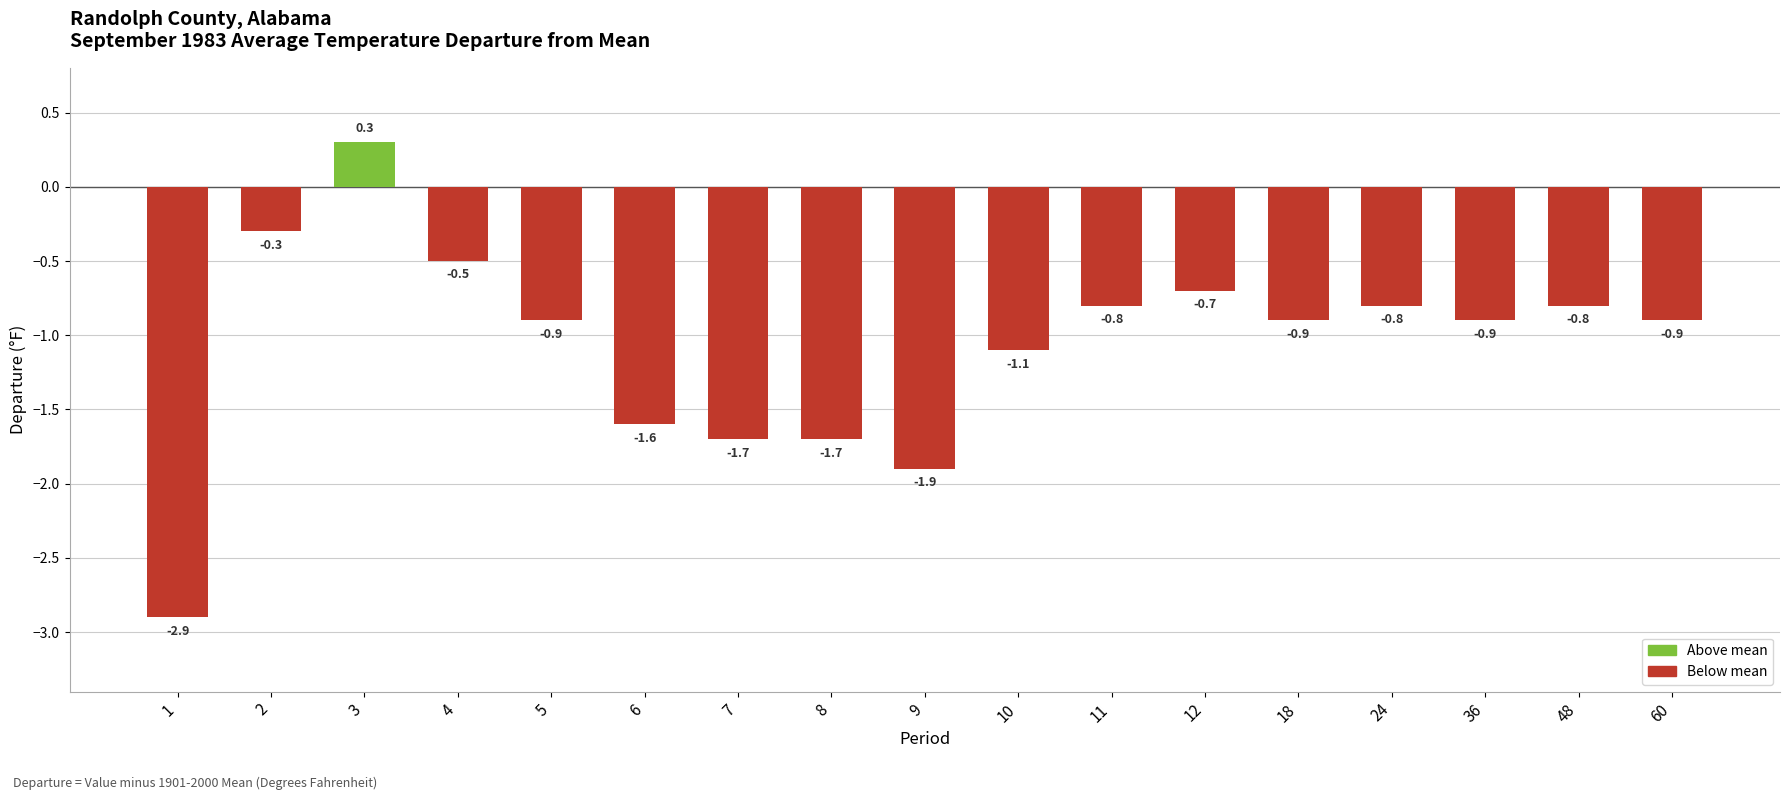

What is the minimum value shown in the chart?

-2.9